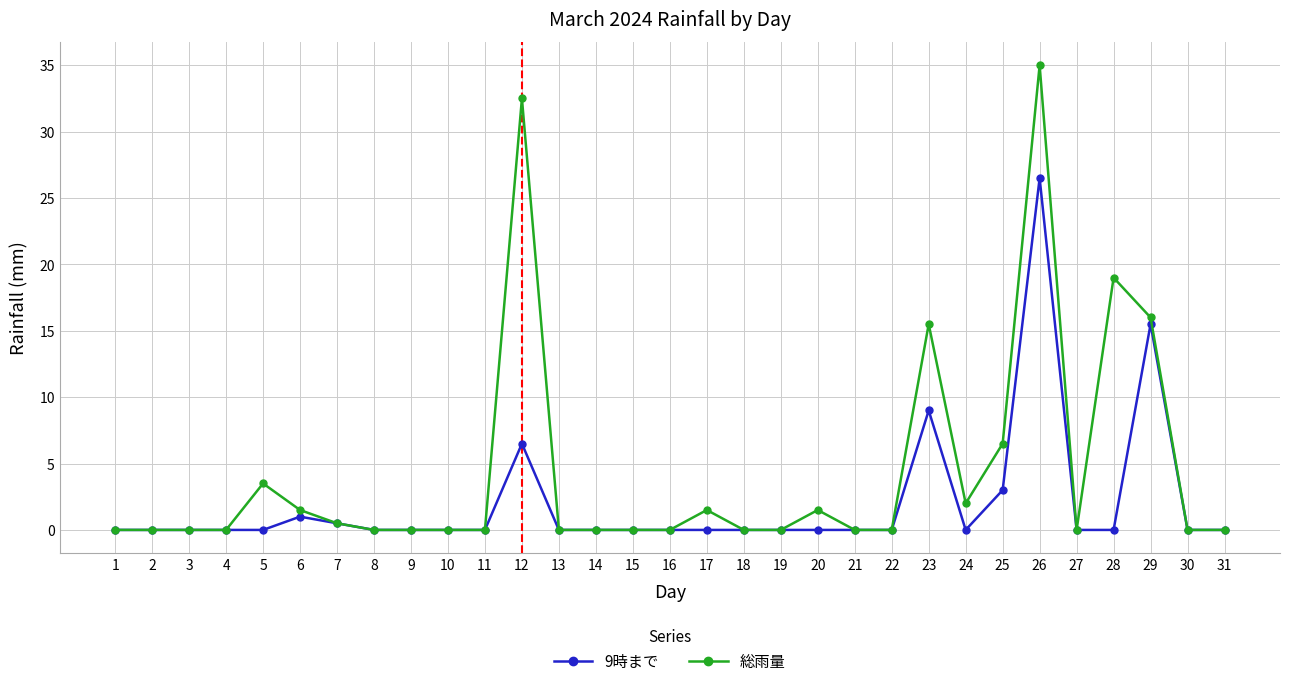

Which category has the highest value in the 総雨量 series?

26